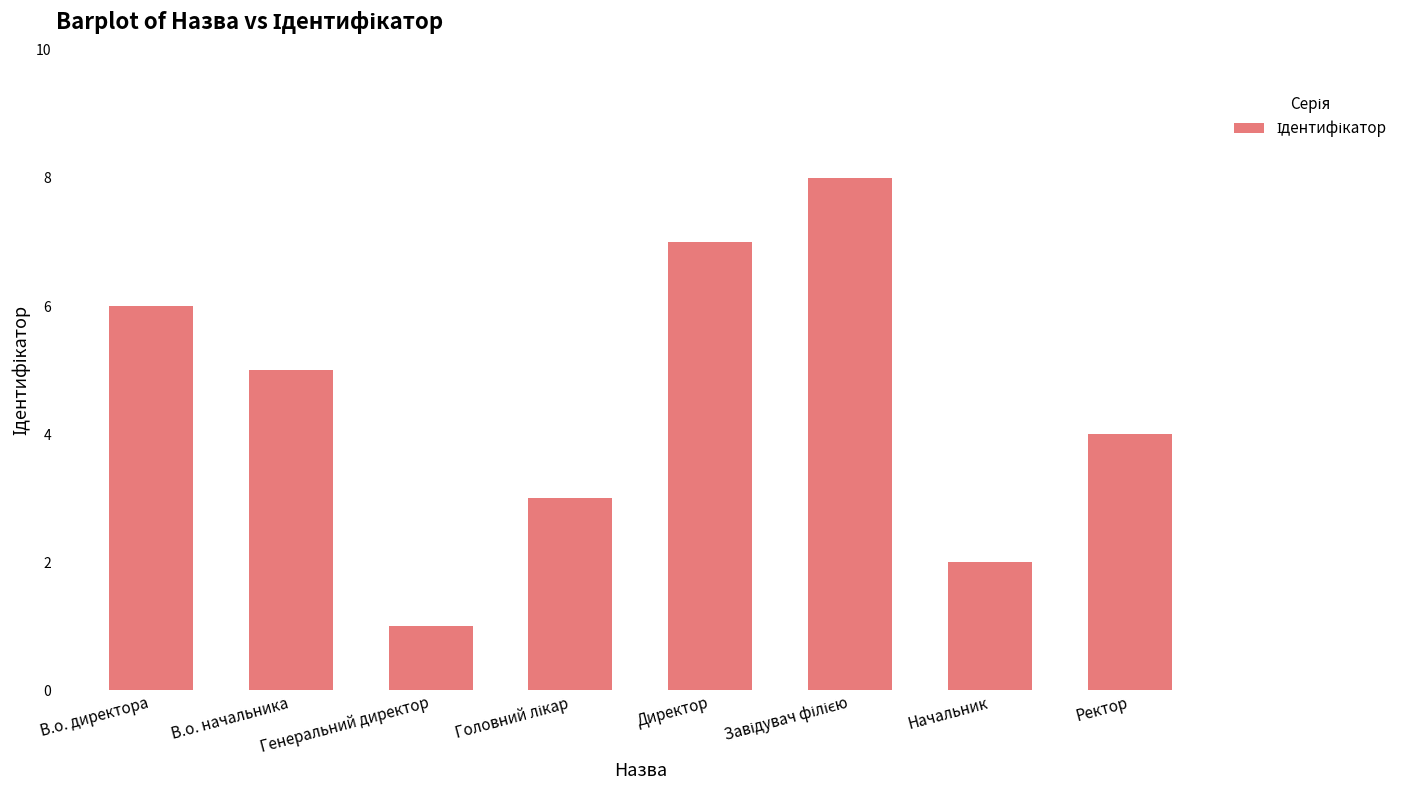

Reading left to right, transcribe all the data shown in this chart.

6	5	1	3	7	8	2	4